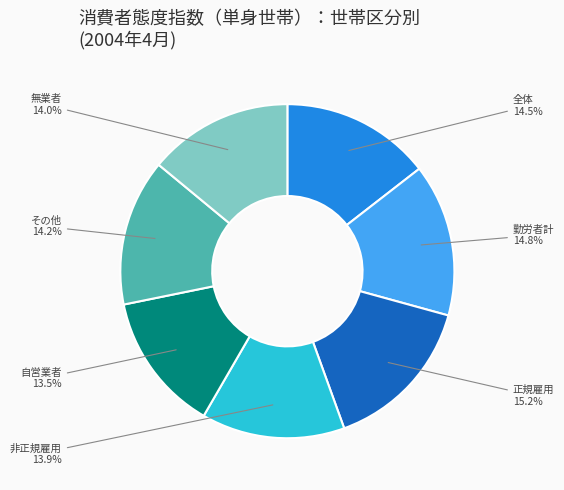

Does any single category account for the majority?

No